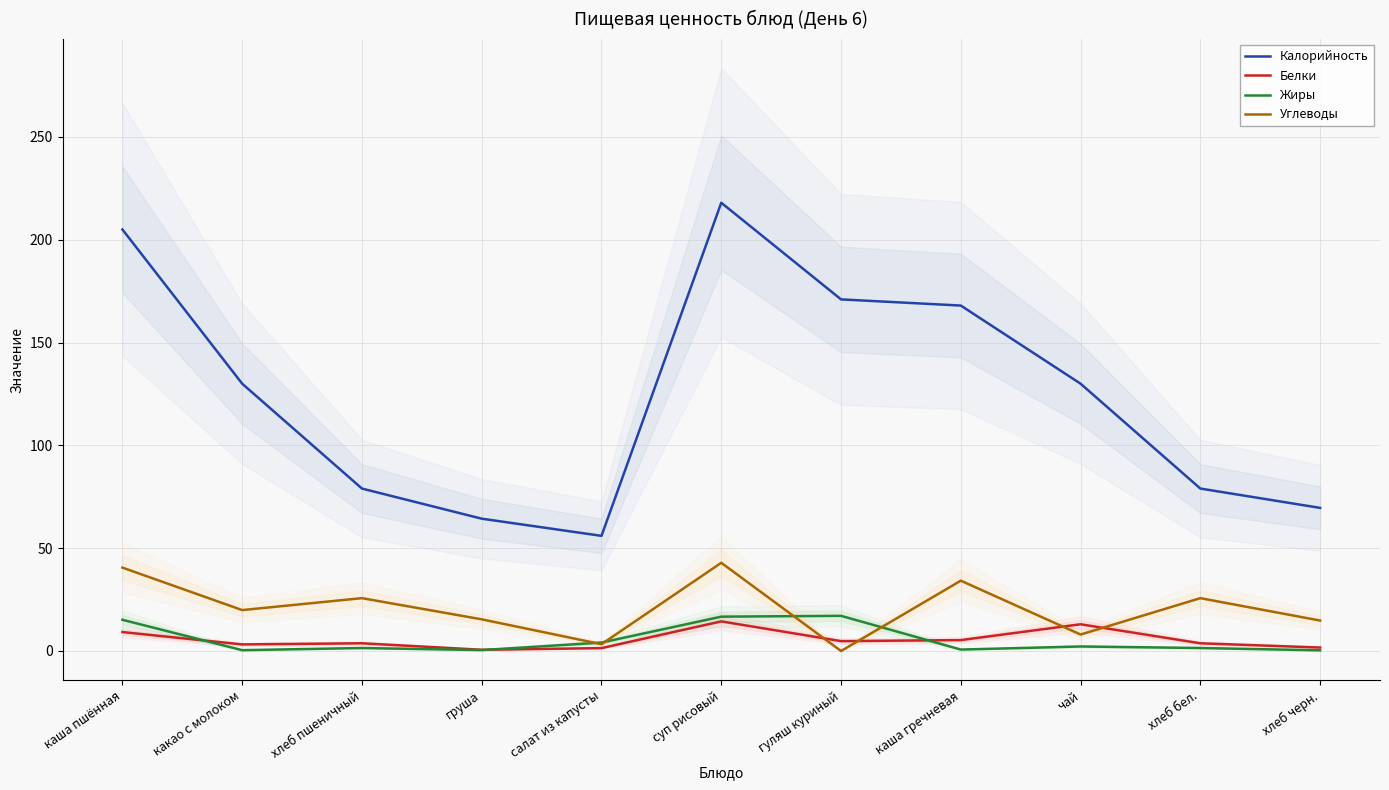

Which series changed the most between каша пшённая and хлеб бел.?

Калорийность